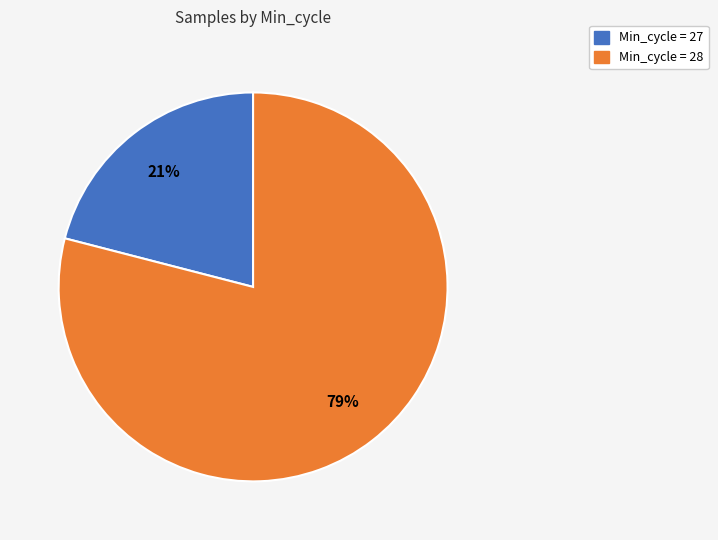

Does any single category account for the majority?

Yes